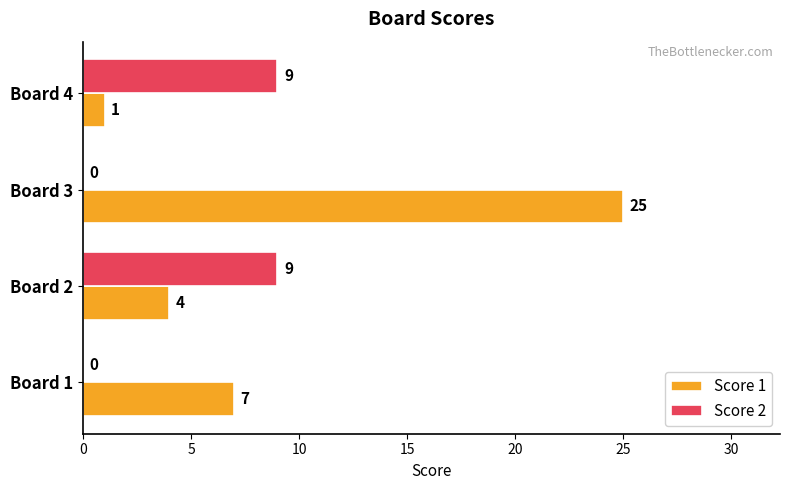

What is the highest value of the Score 1 series?

25